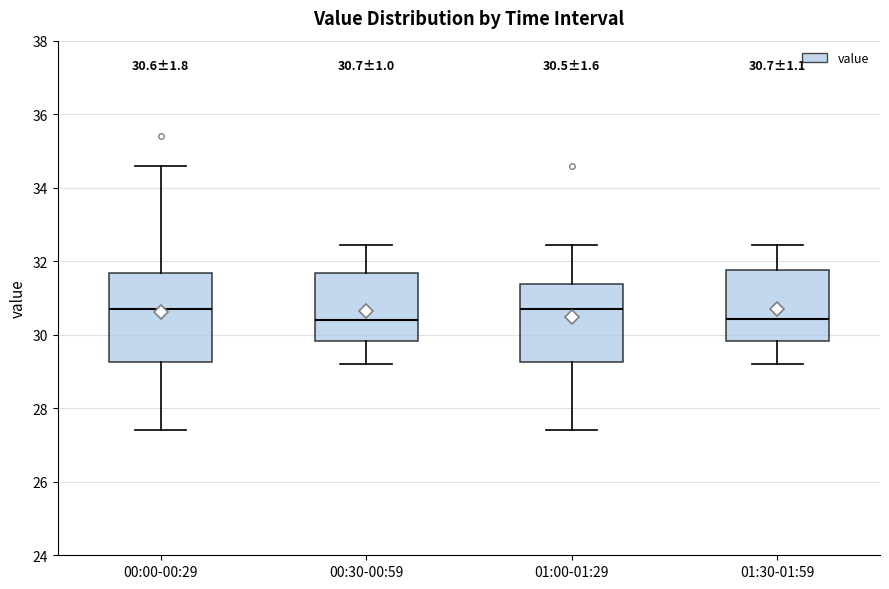

Comparing the boxes themselves (not the whiskers), which one is the tallest?

00:00-00:29